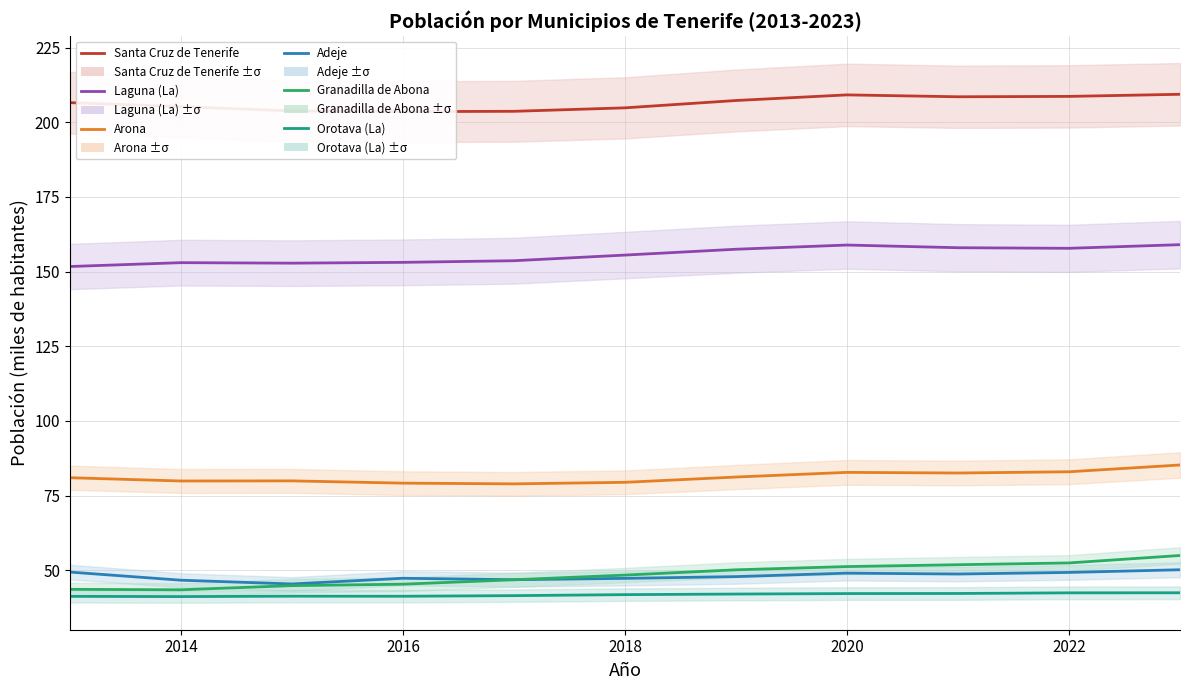

Between 2012 and 2022, which series saw the biggest shift?

Granadilla de Abona